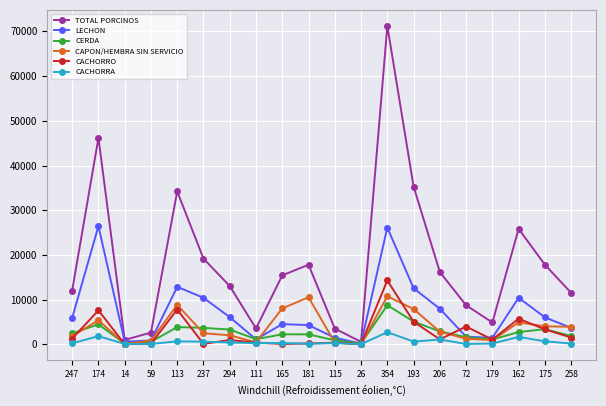

What is the difference between the maximum and minimum values in the LECHON series?

26229